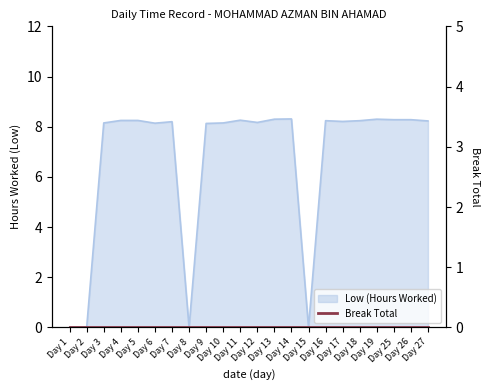

What is the difference between the second highest and second lowest values?

8.3